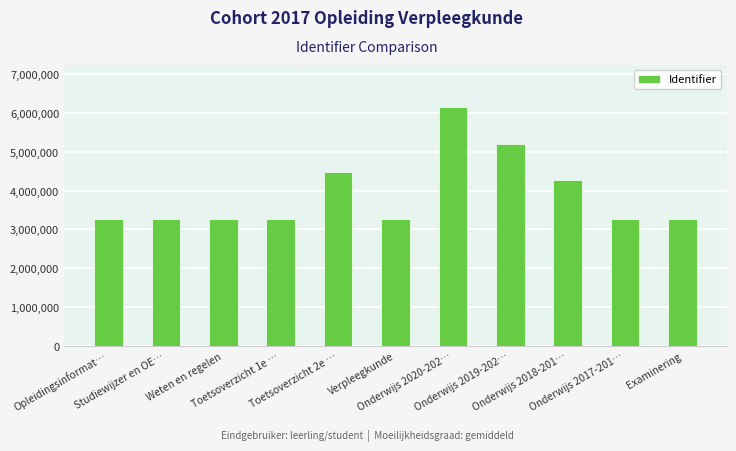

True or false: the data shows 3259549 at Verpleegkunde.

True